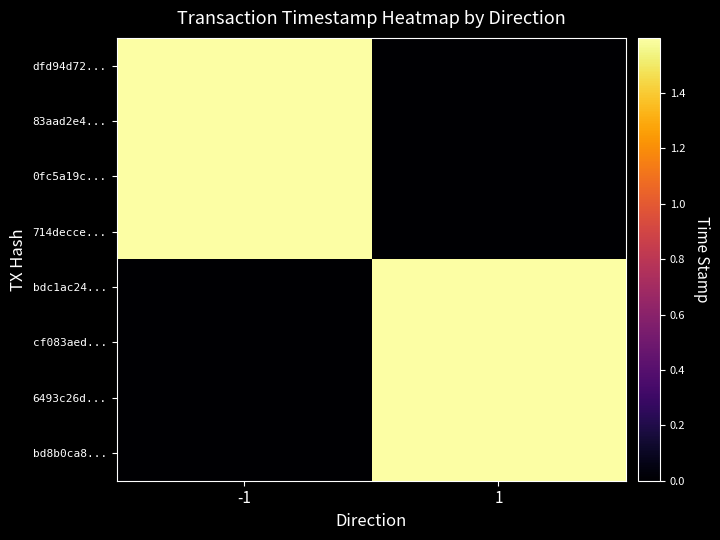

Between -1 and 1, which is larger?

-1